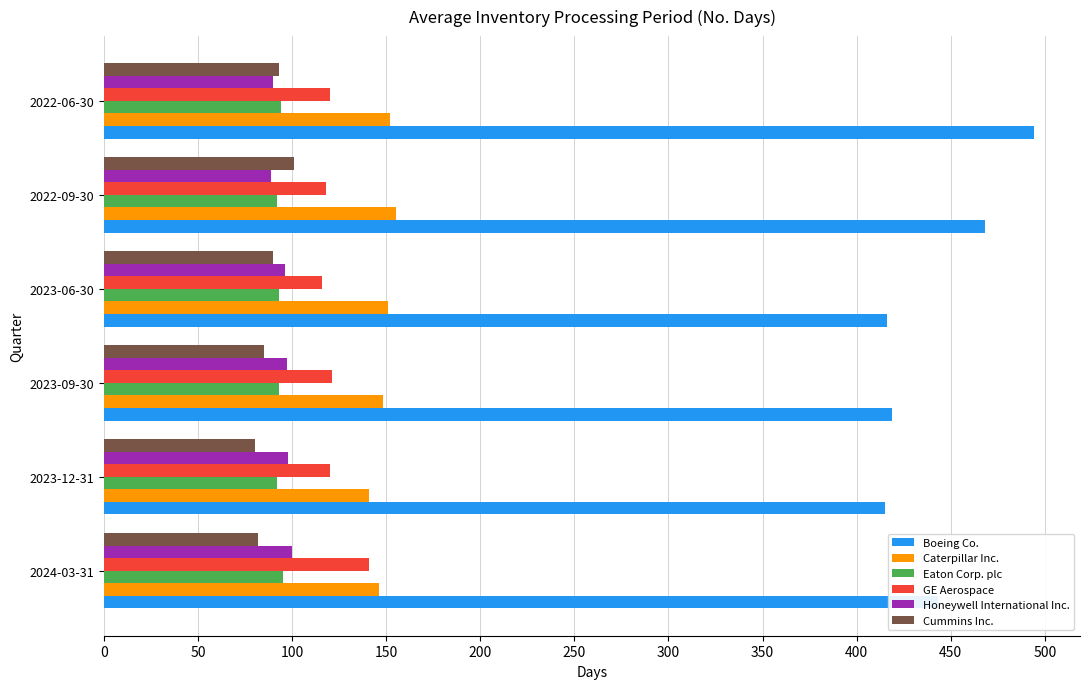

Which series has the widest spread of values?

Boeing Co.